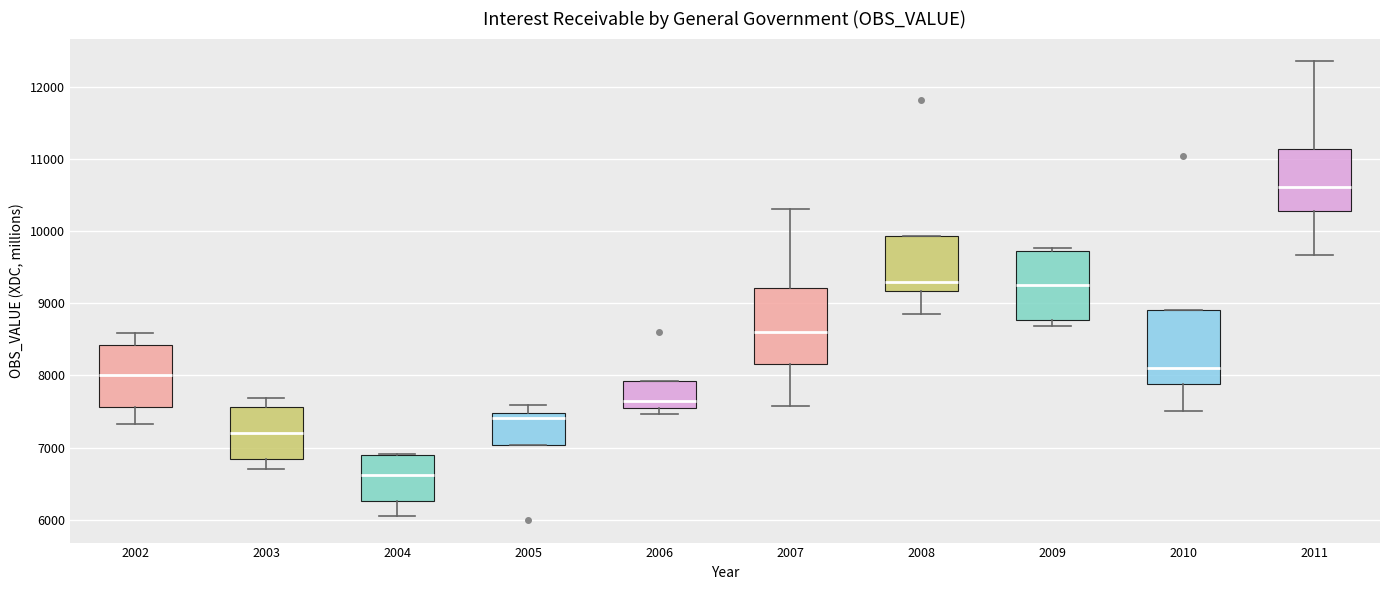

Where does the upper whisker of the box at x = 2007 end on the y-axis? The values are not printed on the chart, so give them approximately, as read against the axis.

10300